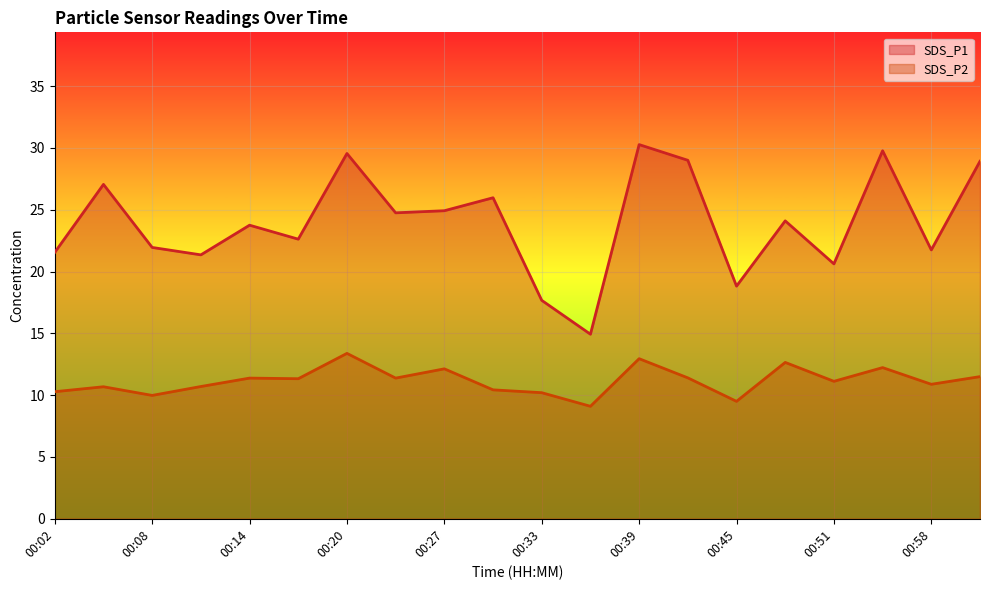

At how many categories does at least one series exceed 24?

10